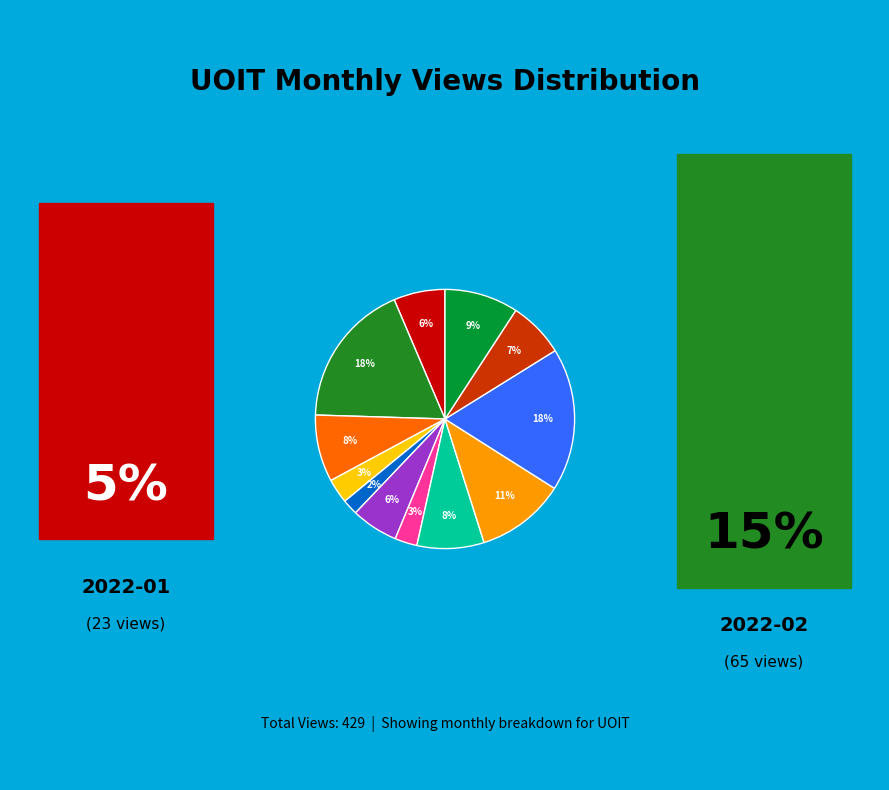

To the nearest percent, what is the average slice percentage?

8%